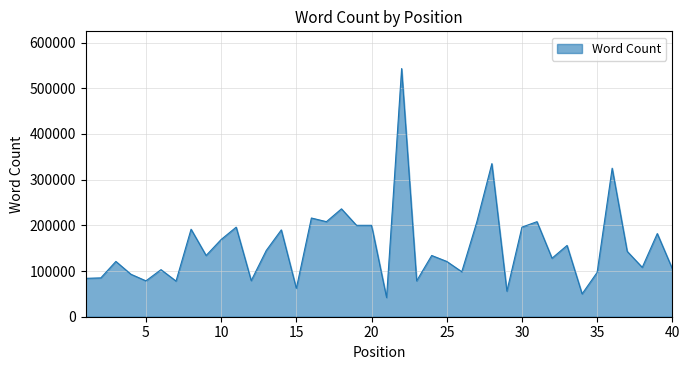

What is the smallest value displayed?

42000